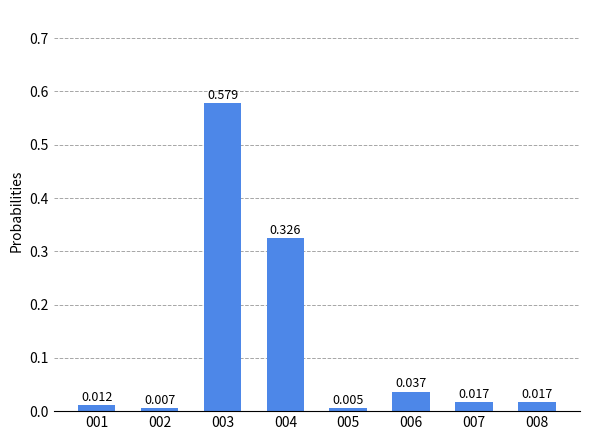

Where is the data nearest to the value 0?

005